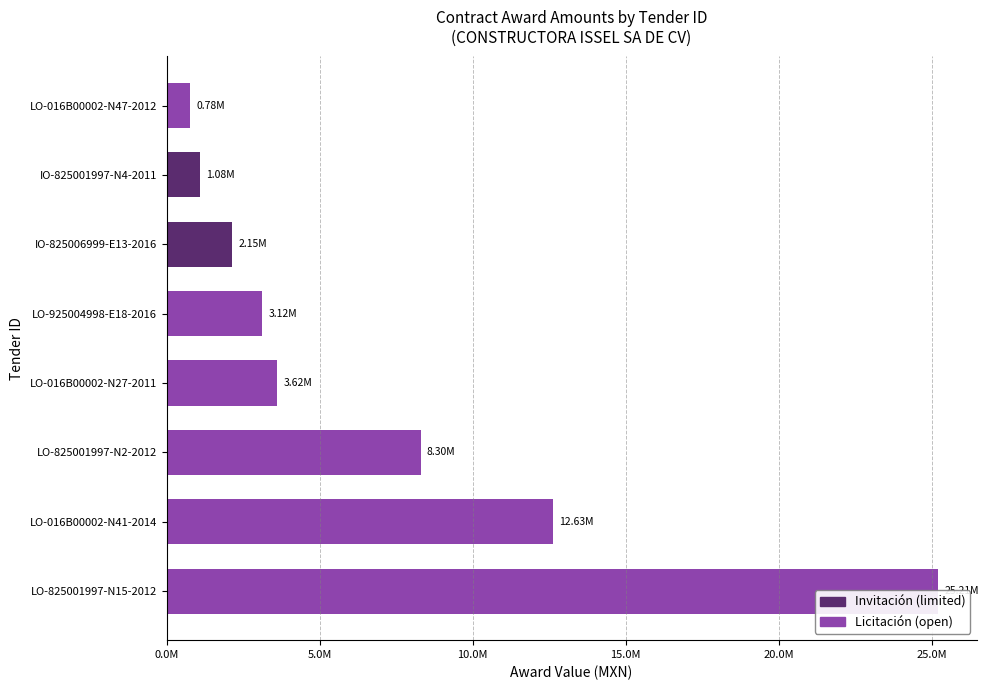

Between LO-016B00002-N27-2011 and LO-016B00002-N47-2012, which is larger?

LO-016B00002-N27-2011